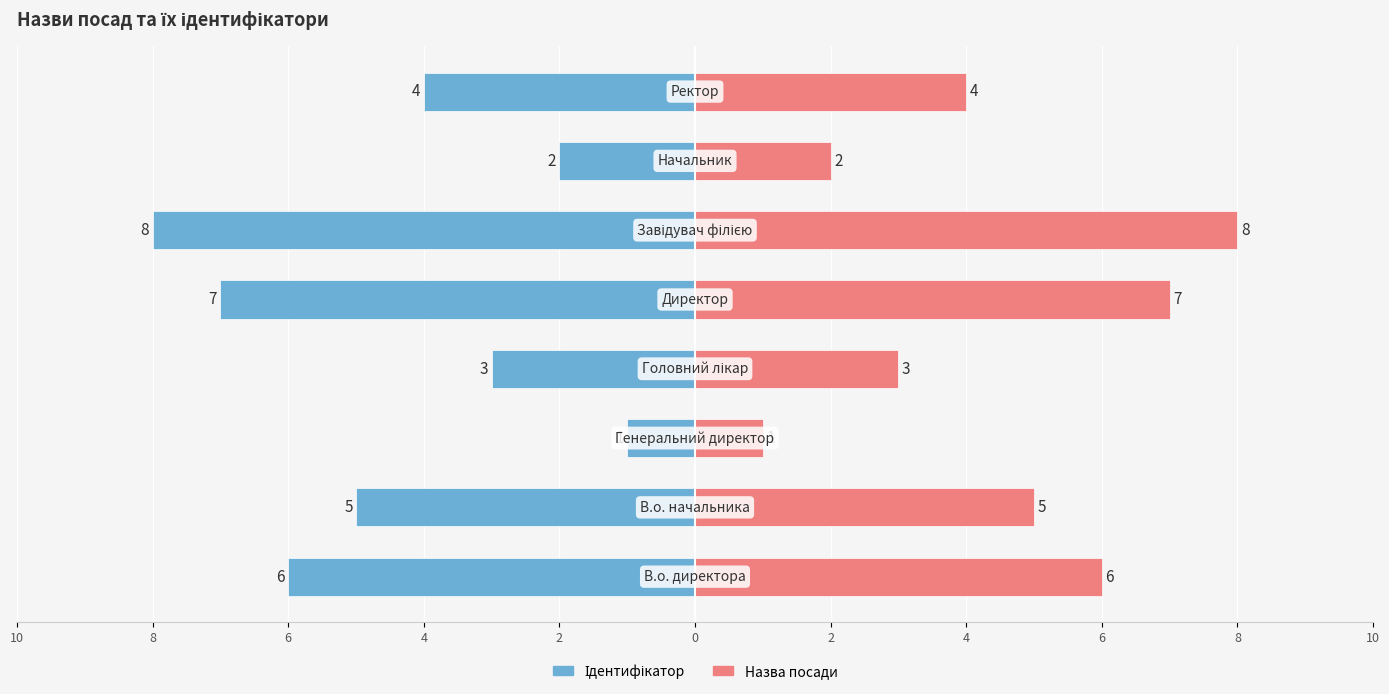

Which series has the largest range (max minus min)?

Ідентифікатор